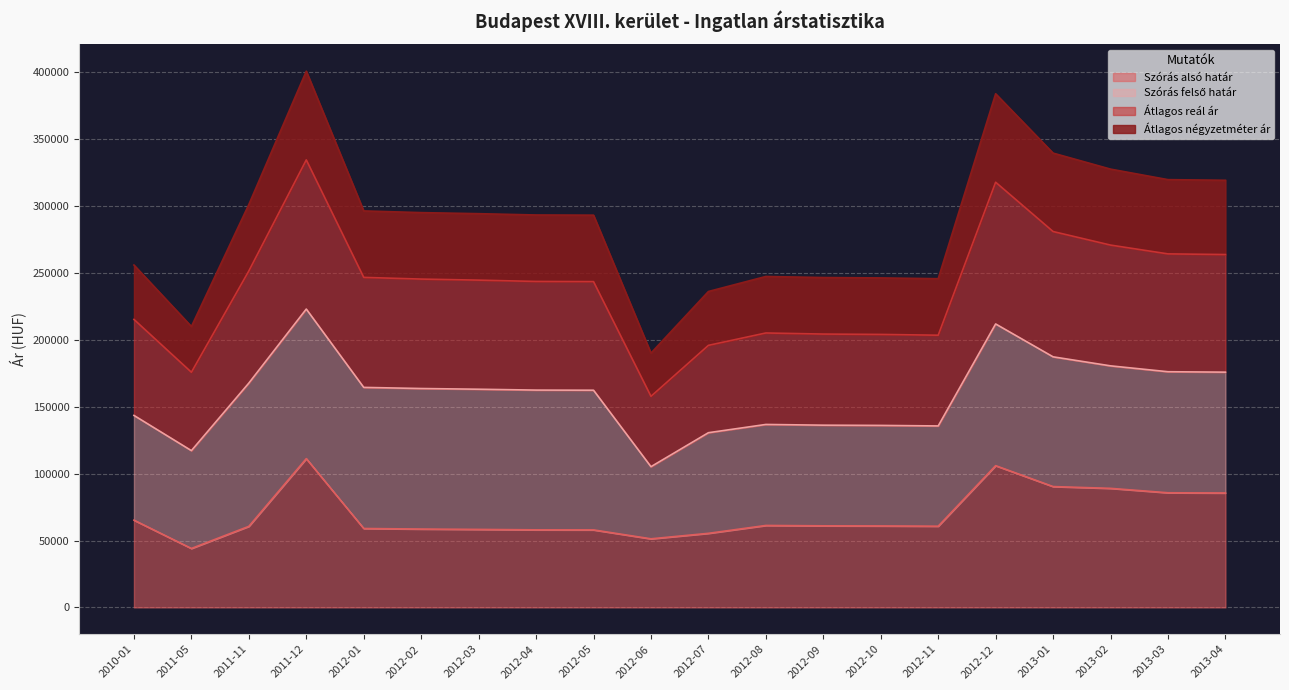

What is the difference between the Átlagos reál ár values at 2013-04 and 2012-01?

11390.8